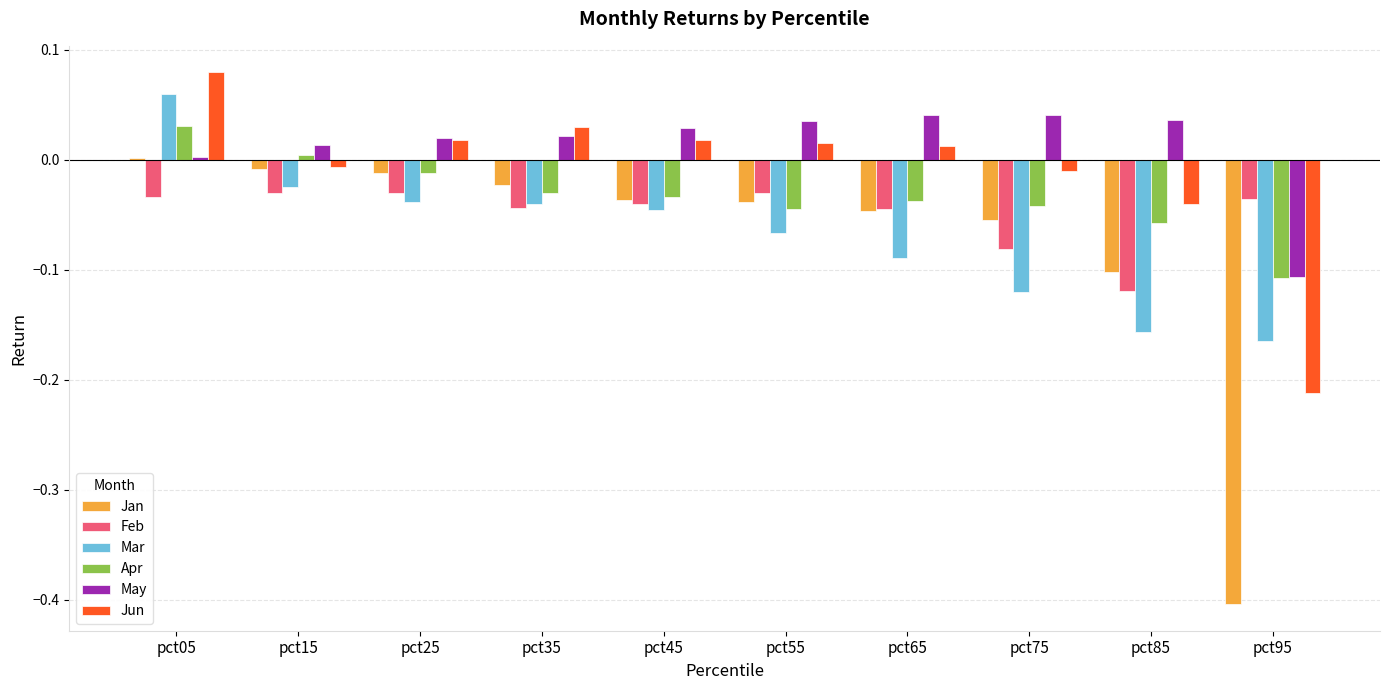

How many groups of bars are there?

10